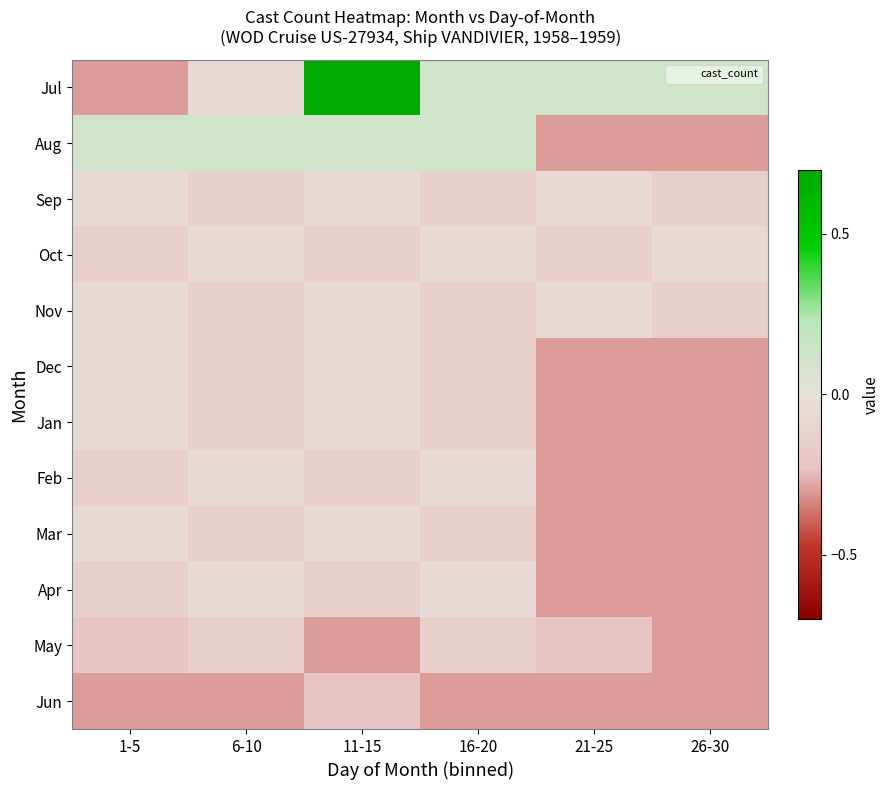

At 21-25, list the series in order from largest to smallest.

Jul, Sep, Nov, Oct, May, Aug, Dec, Jan, Feb, Mar, Apr, Jun